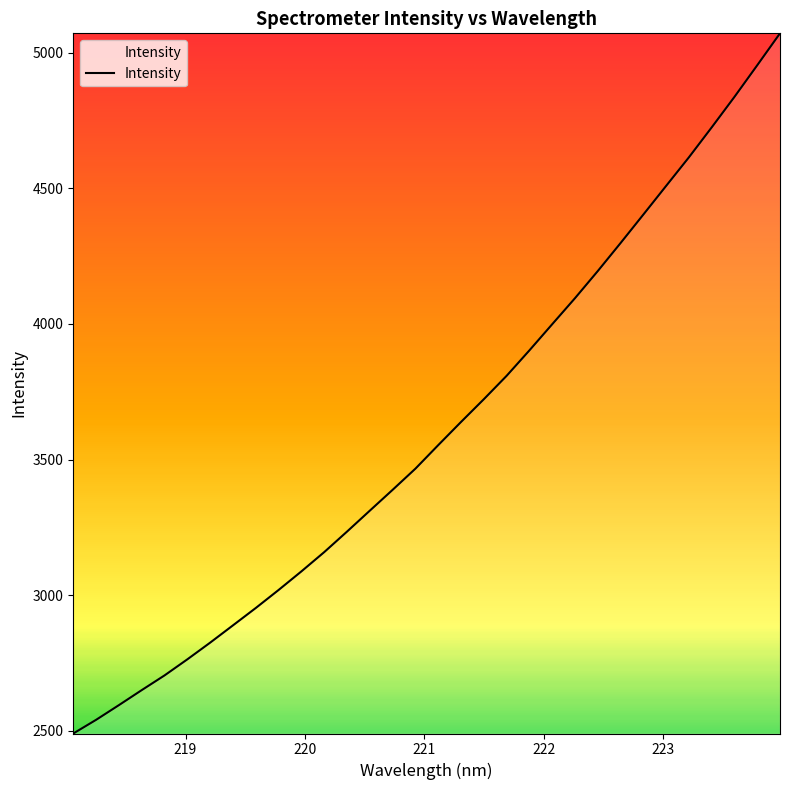

What is the smallest value displayed?

2490.0